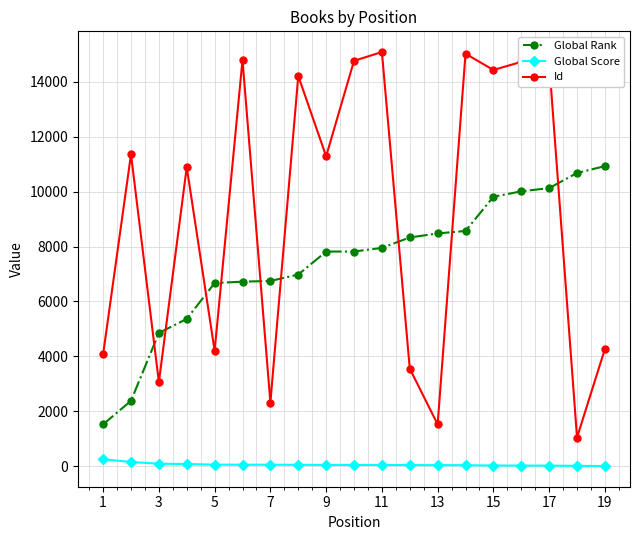

How many intersections are there between Global Rank and Id?

9